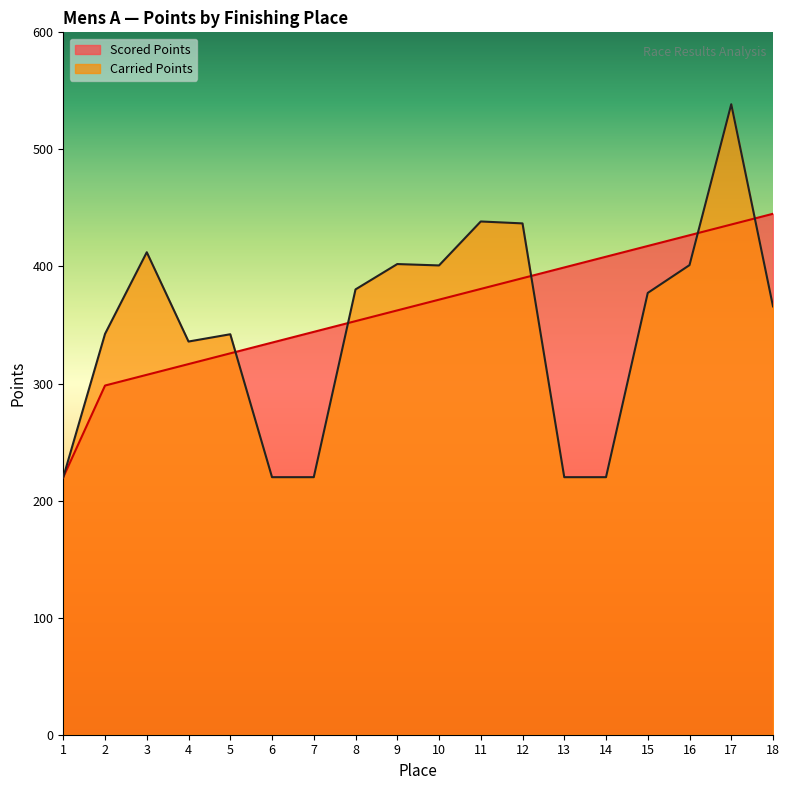

True or false: Scored Points has more than 2 points higher than both neighbors.

False